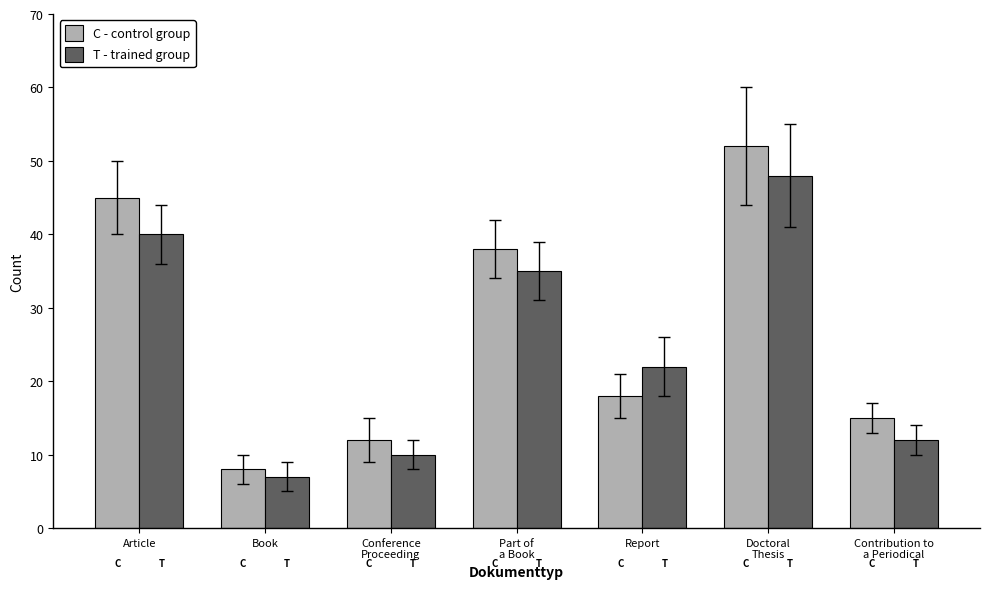

Is it true that C - control group equals 52 at Doctoral
Thesis?

True